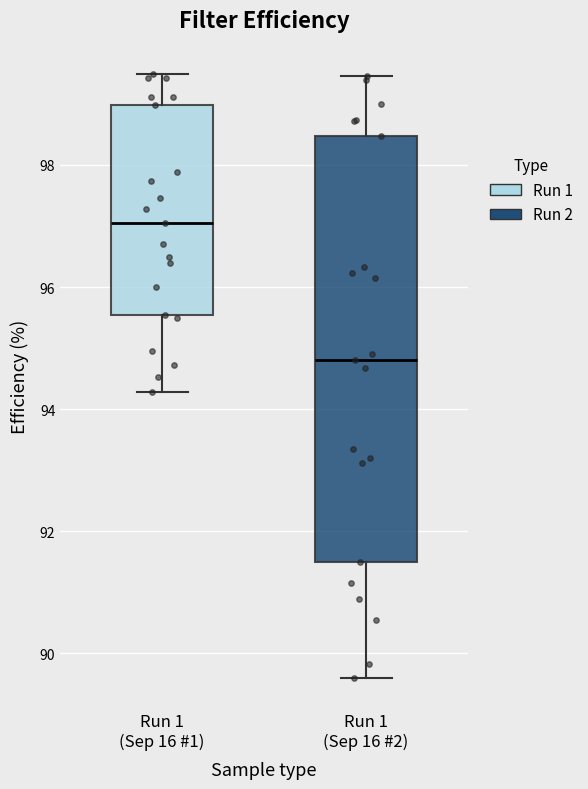

Which box is the tallest, from its lower edge to its upper edge?

Run 1 (Sep 16 #2)